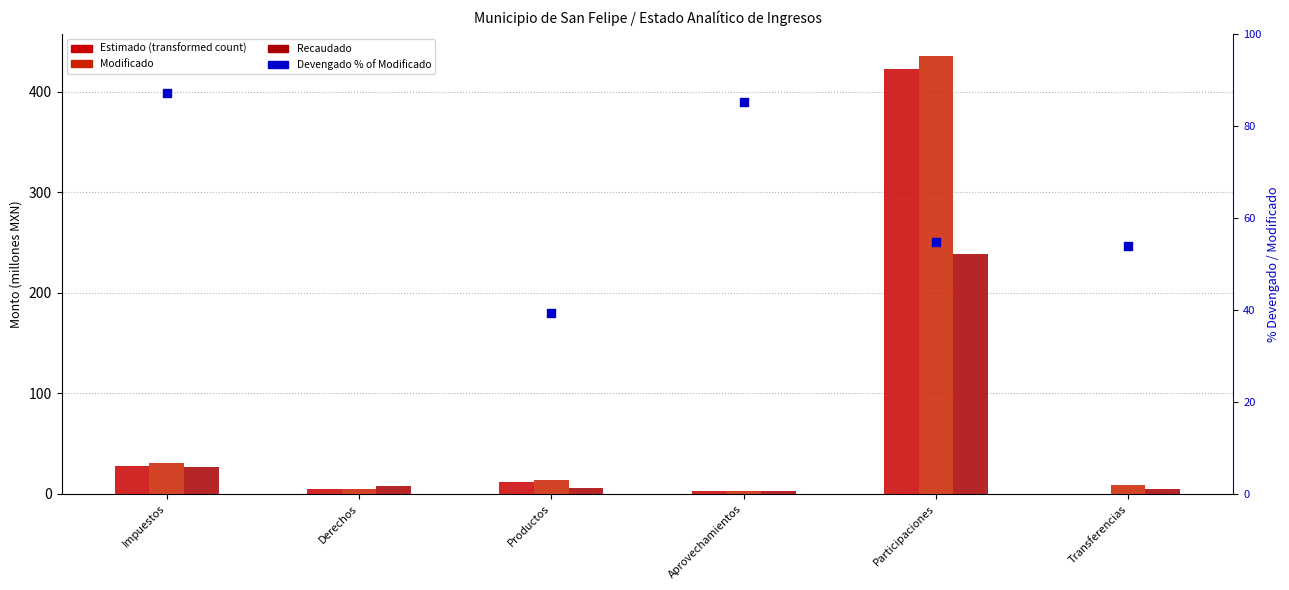

Which series reaches the maximum Y coordinate?

Modificado